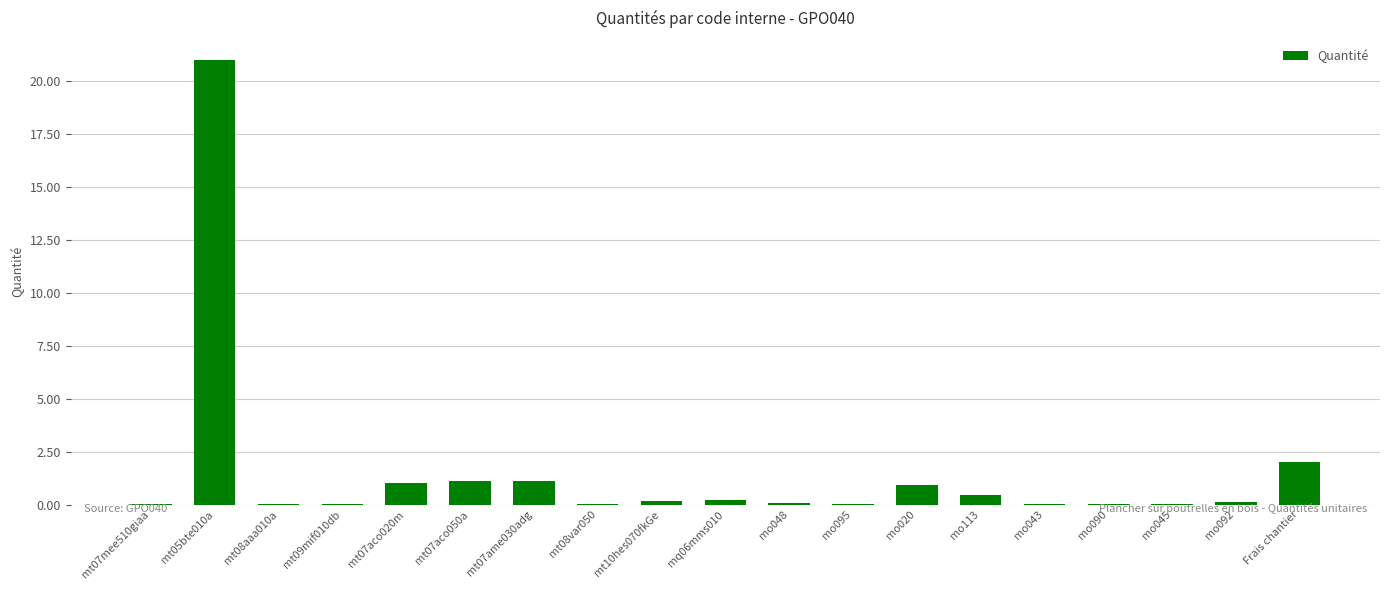

What is the sum of all values?

28.2